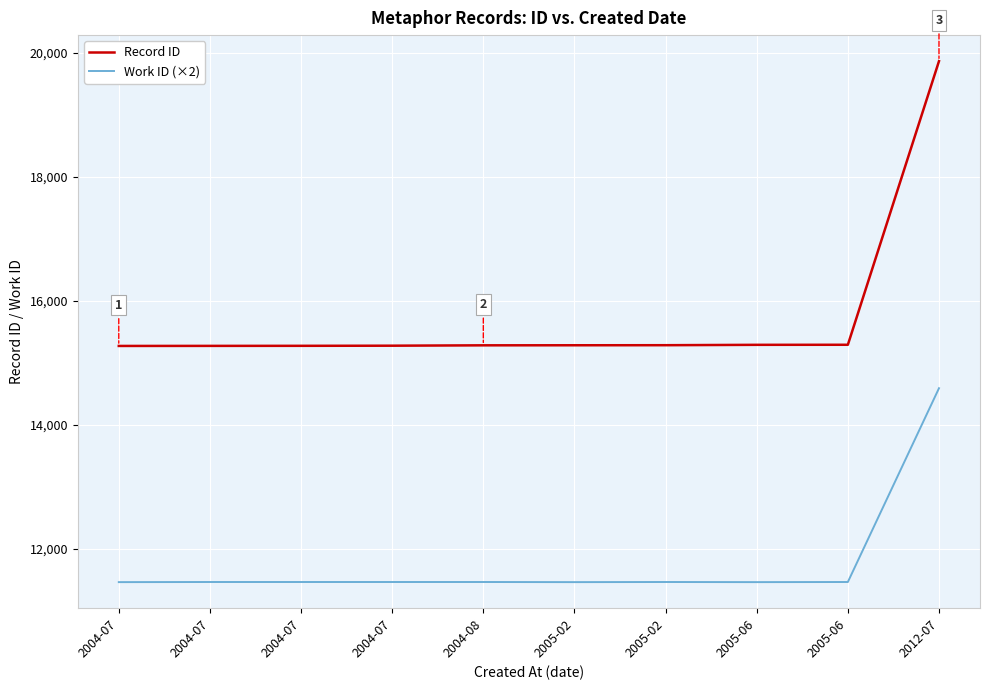

Where is Work ID (×2) nearest to the value 13022?

2004-07